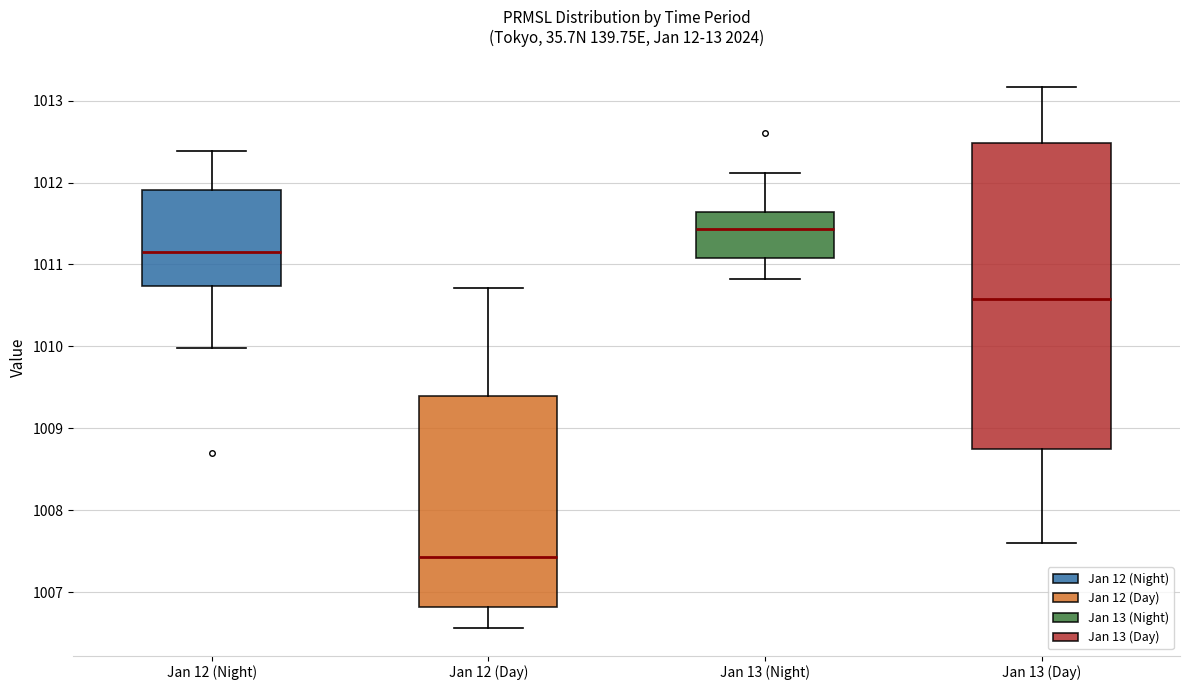

Reading left to right, read every box against the y-axis: the position of its median line, the range the box covers, and the ends of its whiskers. The values are not printed on the chart, so give them approximately, as read against the axis.

Jan 12 (Night): median 1011.2, box 1010.7 to 1011.9, whiskers 1010.0 to 1012.4
Jan 12 (Day): median 1007.4, box 1006.8 to 1009.4, whiskers 1006.6 to 1010.7
Jan 13 (Night): median 1011.4, box 1011.1 to 1011.6, whiskers 1010.8 to 1012.1
Jan 13 (Day): median 1010.6, box 1008.8 to 1012.5, whiskers 1007.6 to 1013.2